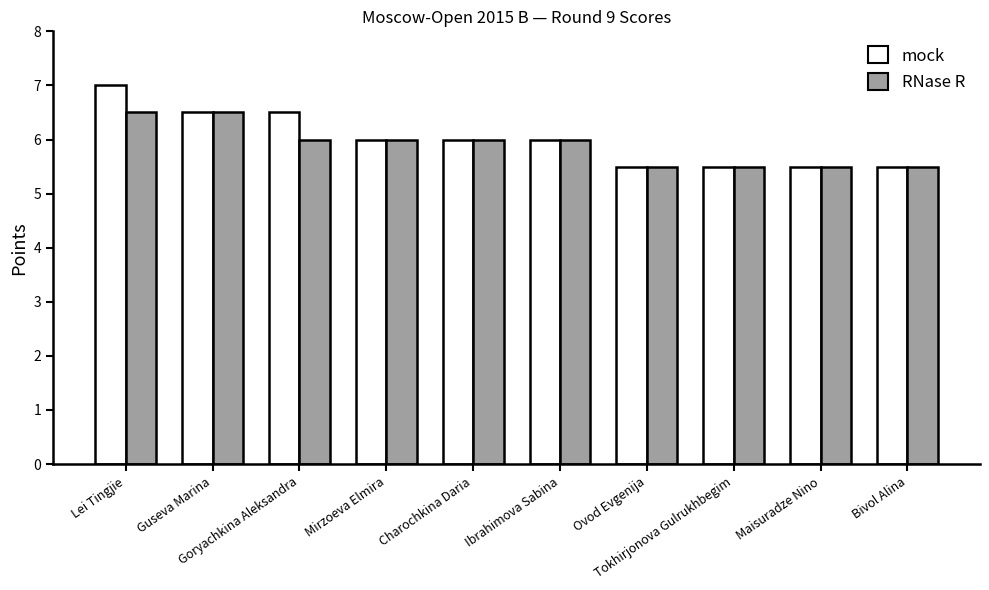

At which category is the sum across all series the highest?

Lei Tingjie